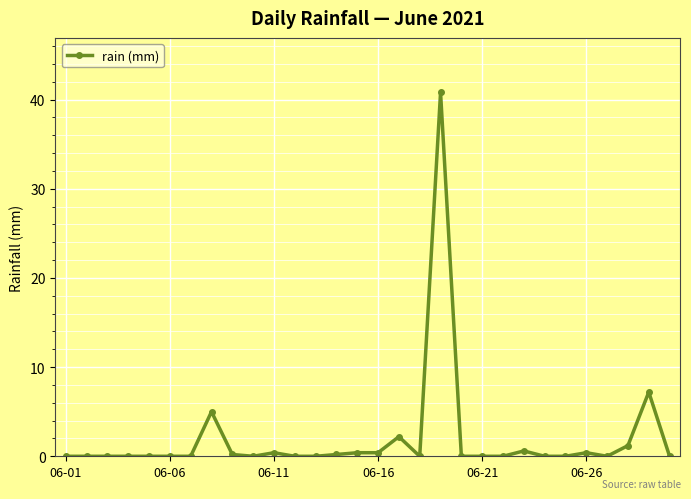

What is the greatest value displayed?

40.8